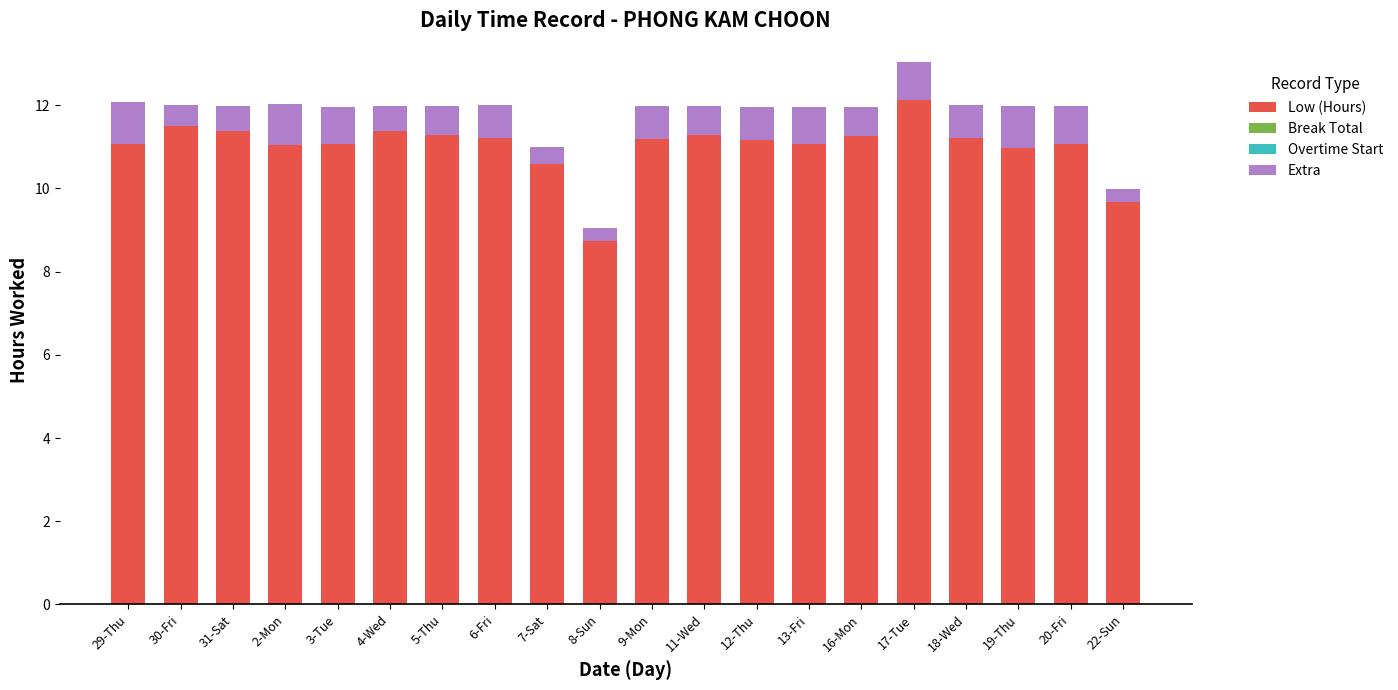

How many data points does each series have?

20